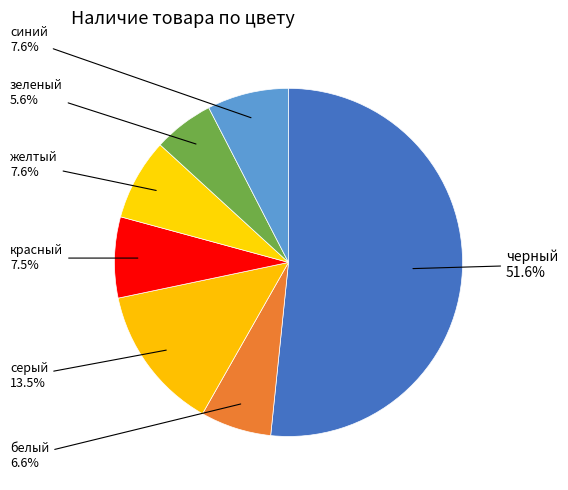

Which slice is the smallest?

зеленый